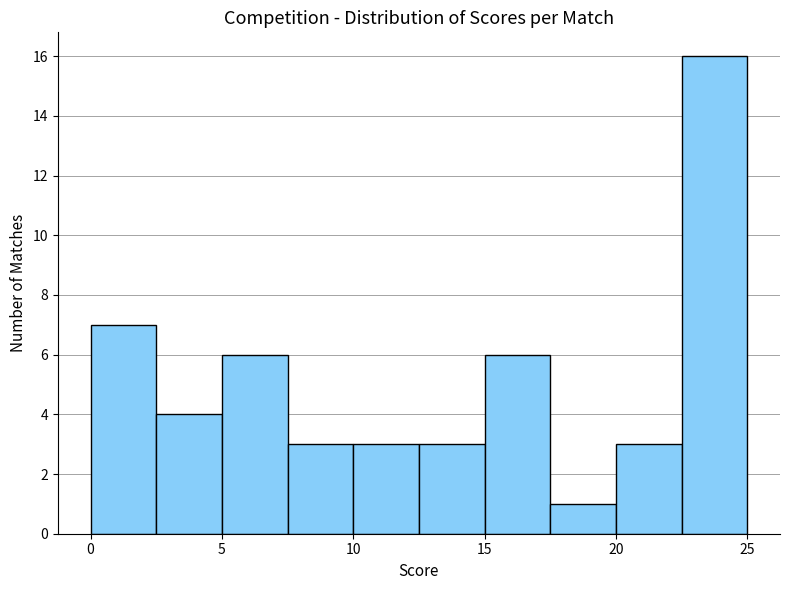

How tall is the bar that spans 22.5 to 25.0 on the x-axis? The values are not printed on the chart, so give them approximately, as read against the axis.

16